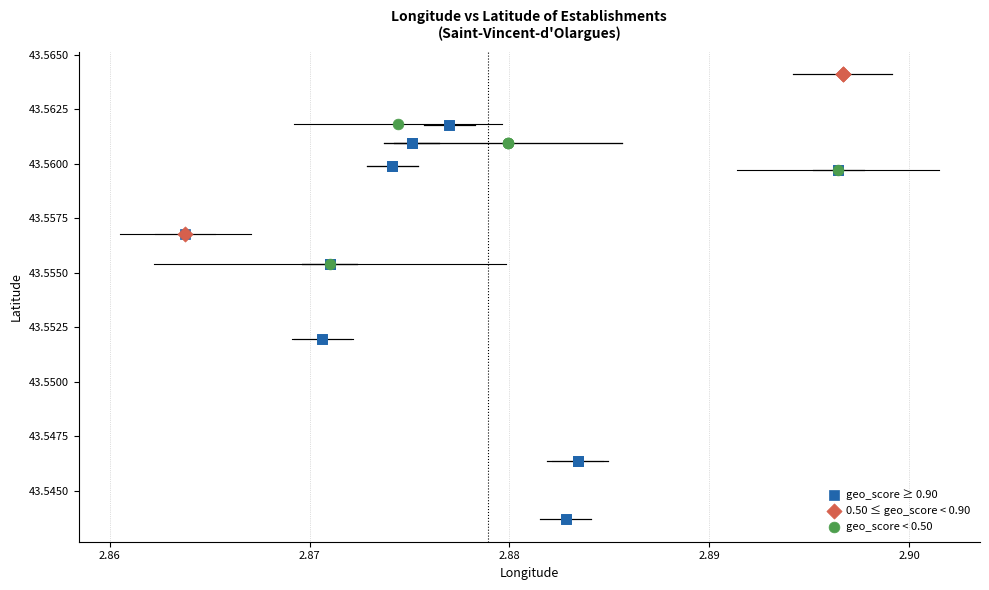

Which series has the widest spread of Y values?

geo_score ≥ 0.90